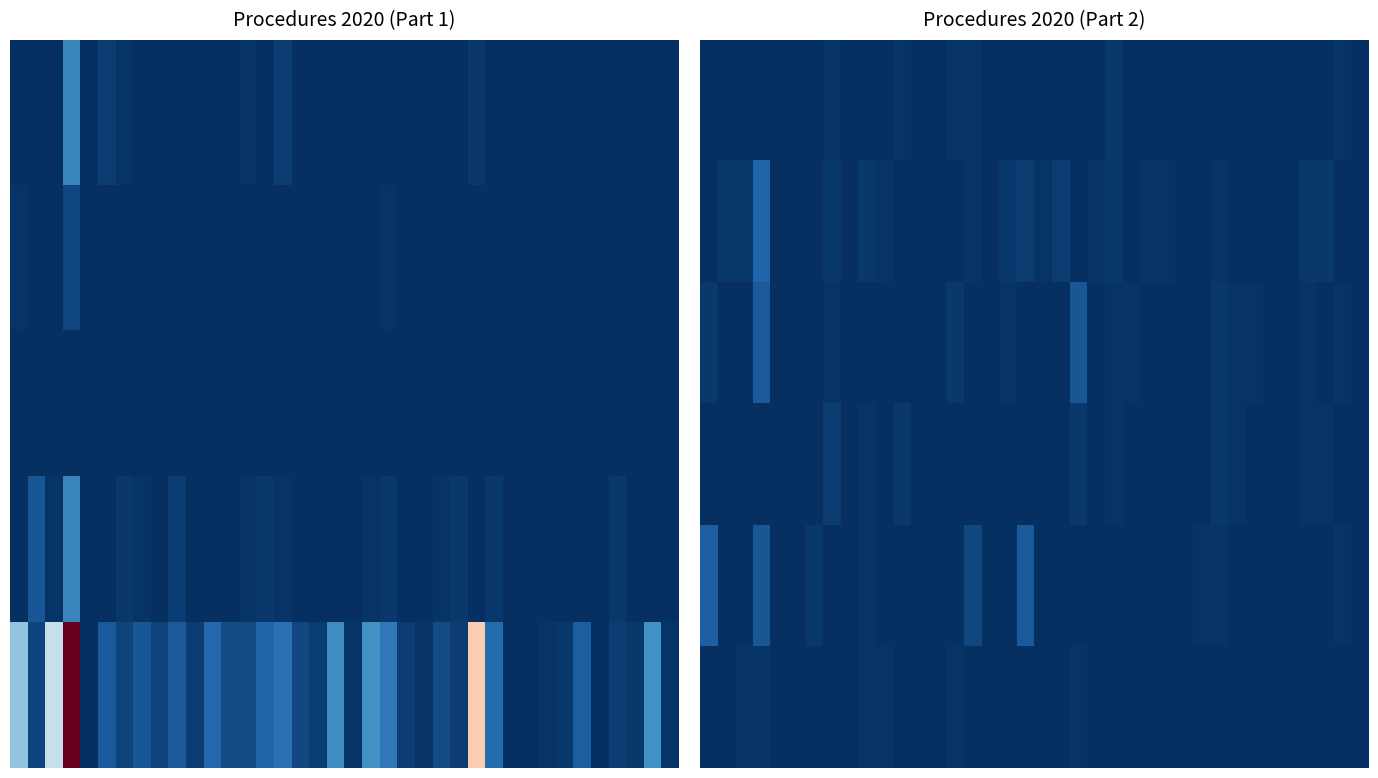

Which has a higher value, 20 or 15?

15